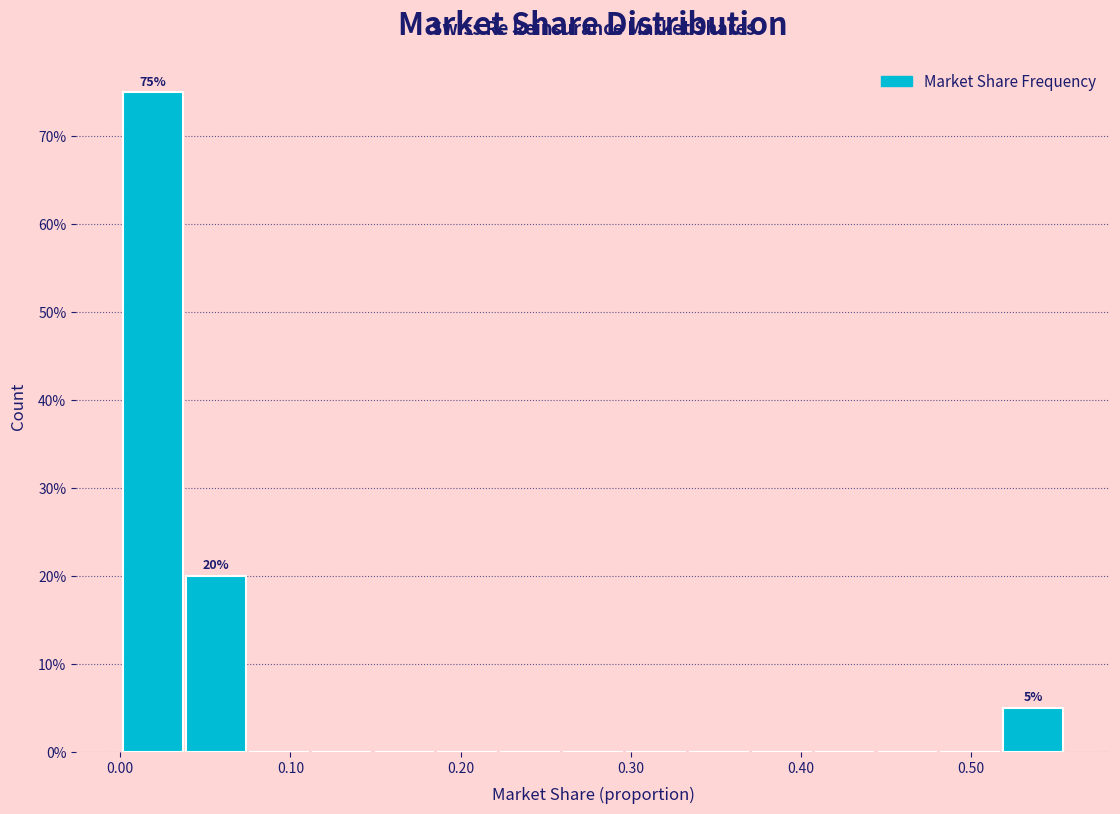

Read against the x-axis, roughly where is the centre of the tallest bar?

0.02